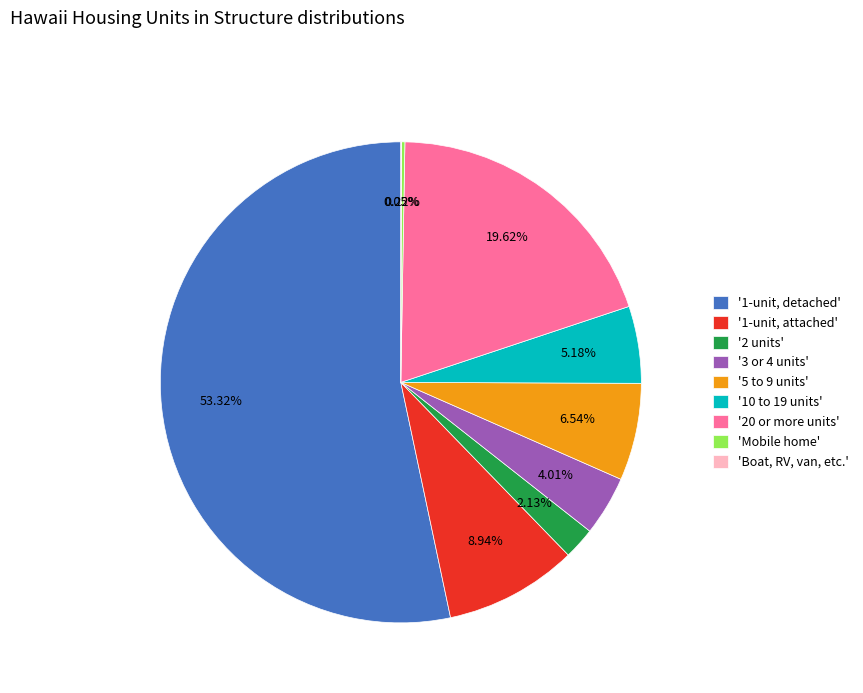

Is there a majority slice in this chart?

Yes